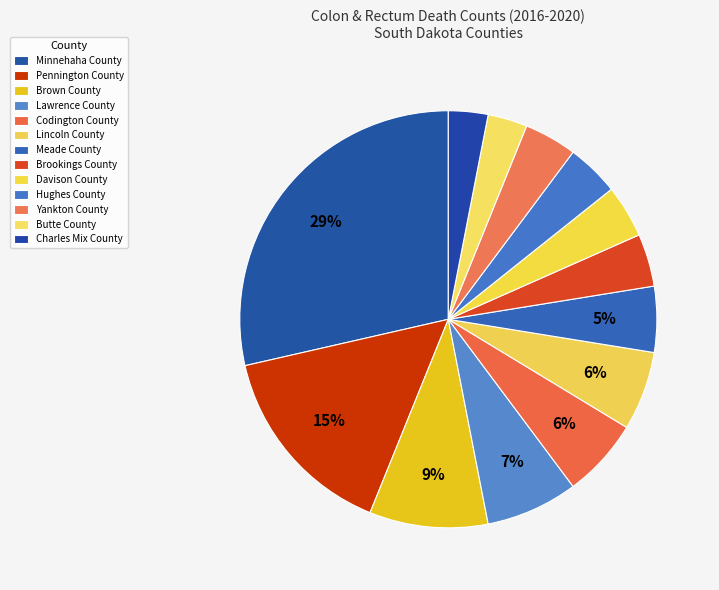

How many segments does this pie chart have?

13